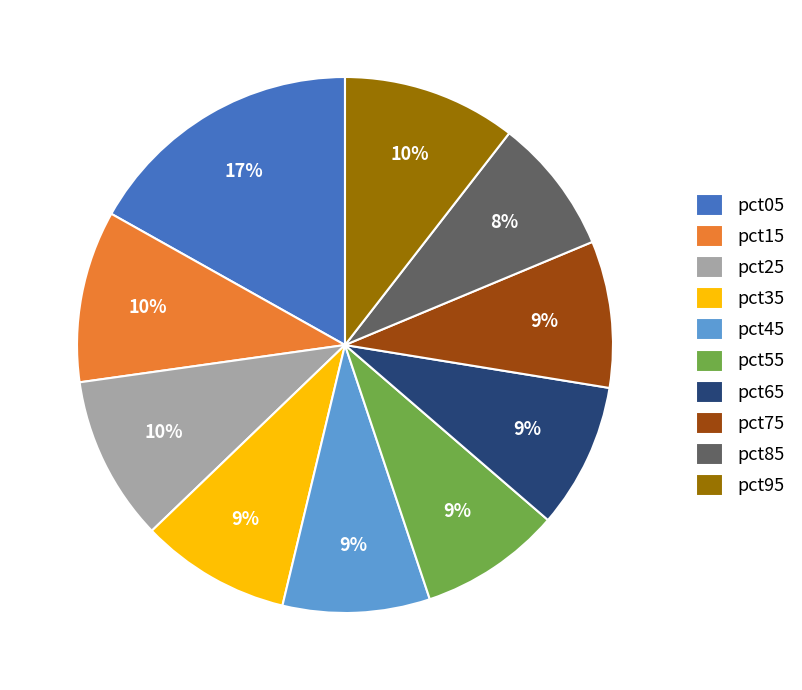

Which has a higher value, pct05 or pct35?

pct05